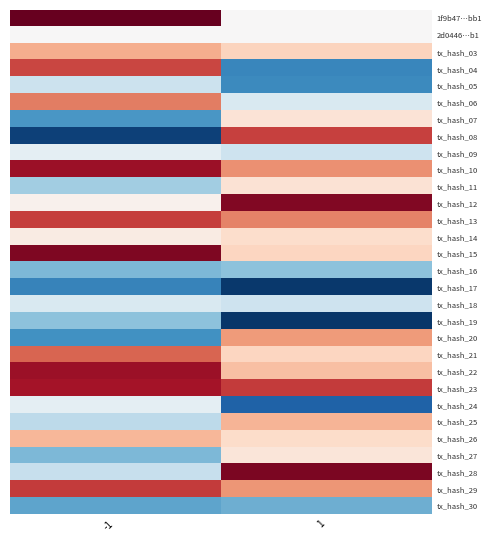

At which category does the chart reach its minimum across all series?

1